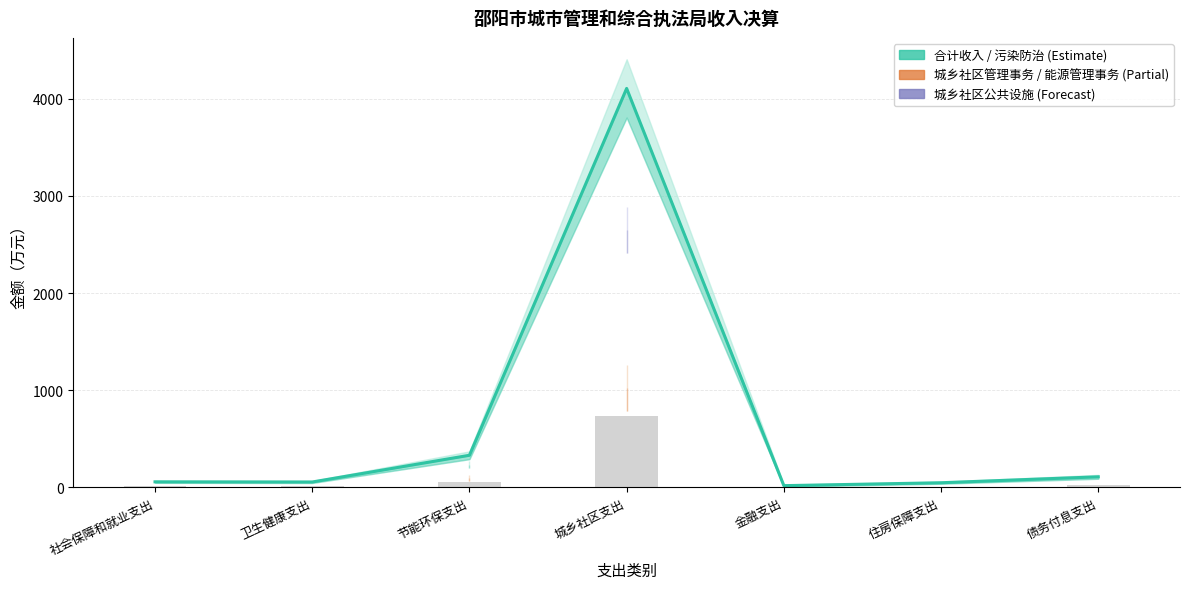

Rank the categories by value from lowest to highest.

金融支出, 住房保障支出, 卫生健康支出, 社会保障和就业支出, 债务付息支出, 节能环保支出, 城乡社区支出